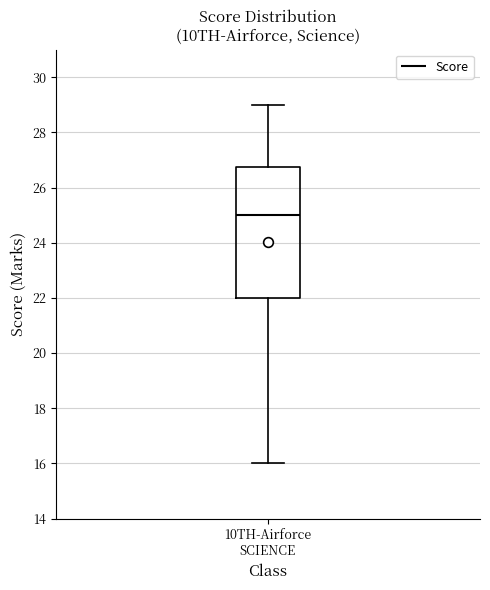

Where is the upper edge of the box for 10TH-Airforce SCIENCE on the y-axis? The values are not printed on the chart, so give them approximately, as read against the axis.

26.8